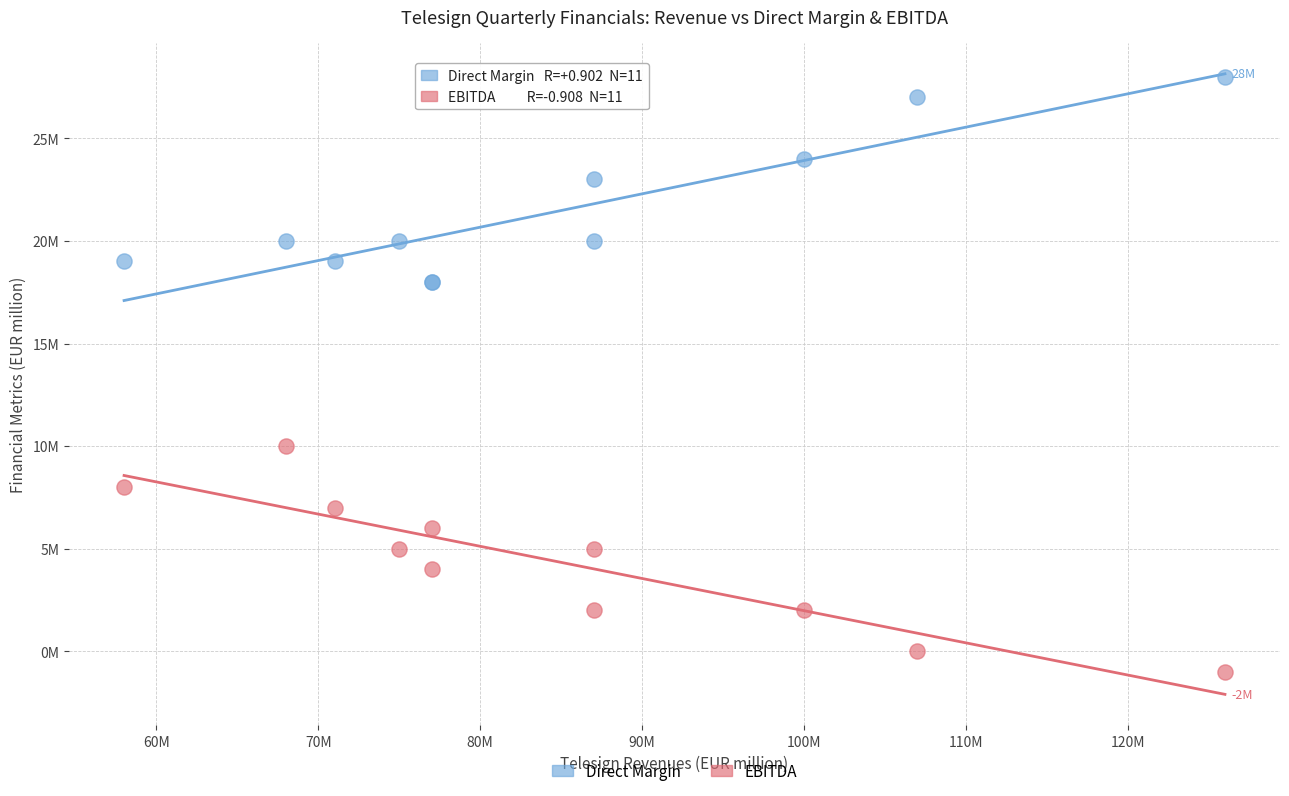

What are all the series names shown in the legend?

Direct Margin, EBITDA